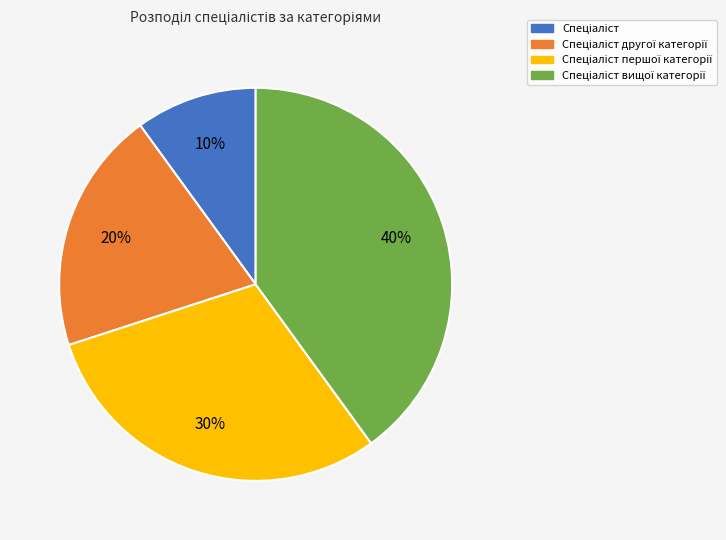

To the nearest percent, what is the difference between the largest and smallest slice percentages?

30%